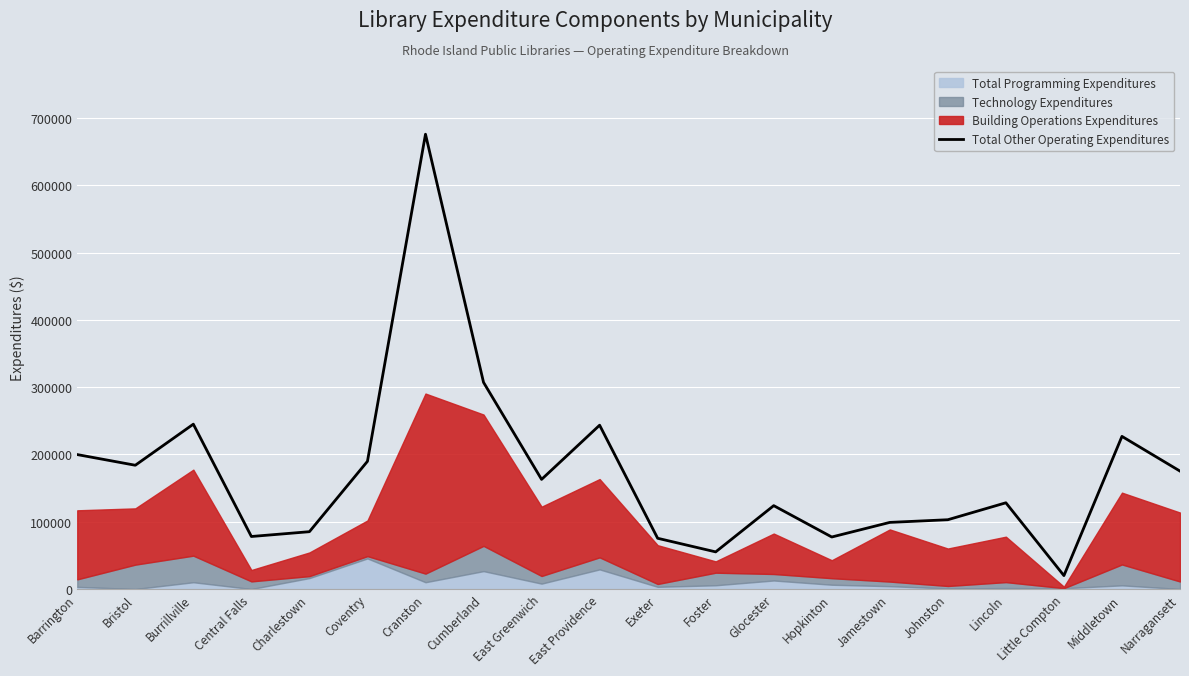

At which label does the data first exceed 162958?

Barrington